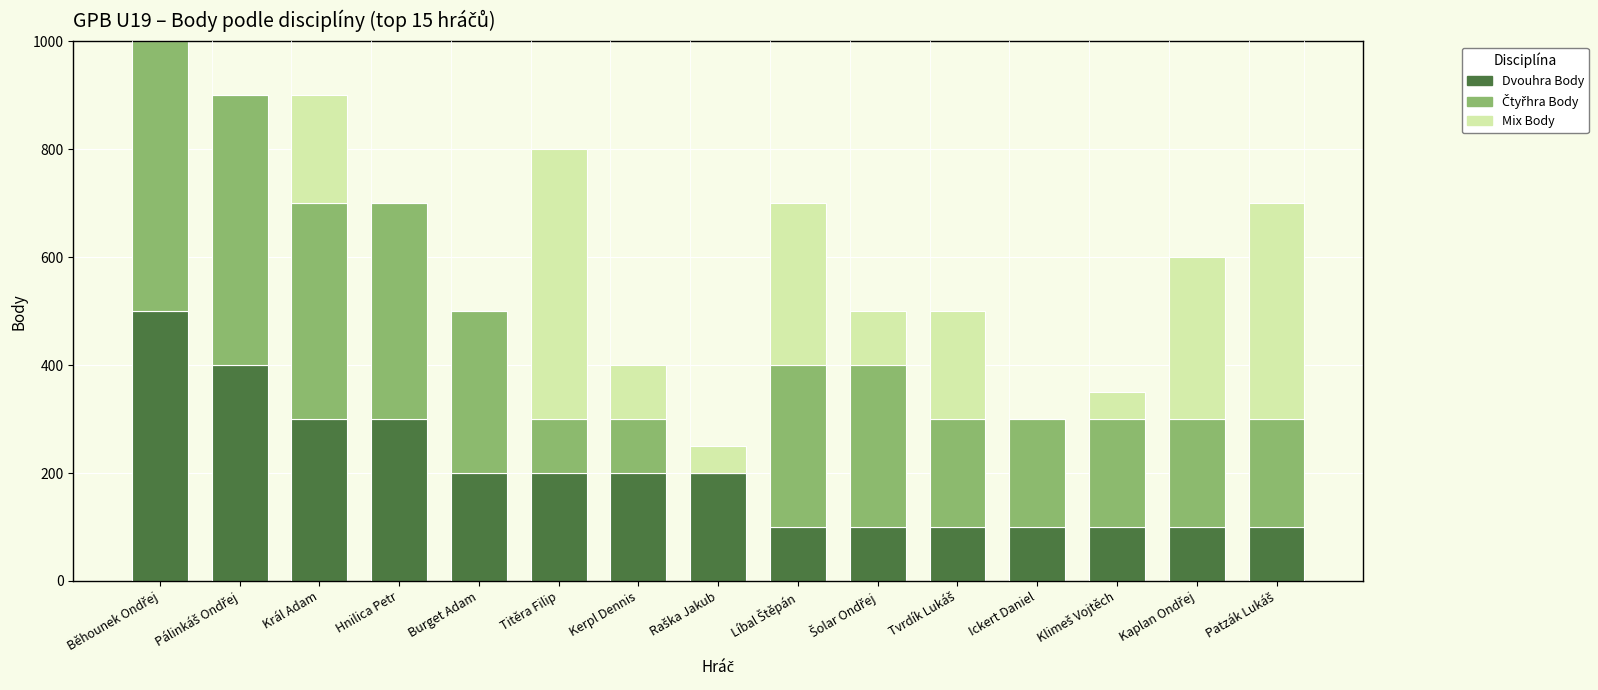

What is the maximum value for Dvouhra Body?

500